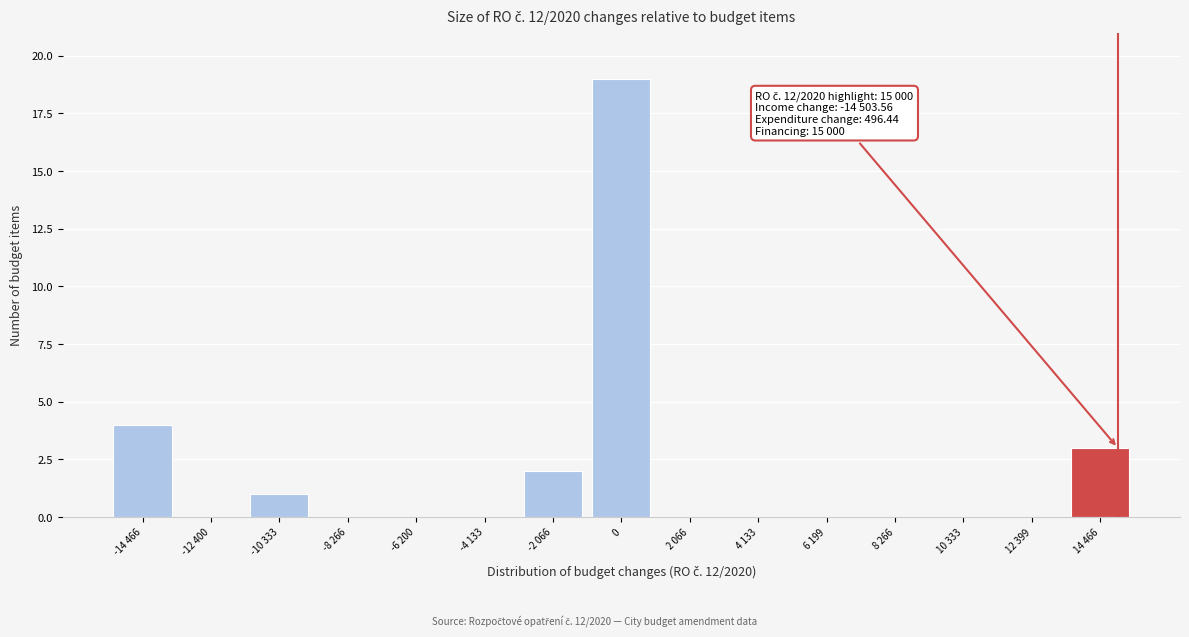

Reading left to right, list all the values displayed in this chart.

-14 466=4	-12 400=0	-10 333=1	-8 266=0	-6 200=0	-4 133=0	-2 066=2	0=19	2 066=0	4 133=0	6 199=0	8 266=0	10 333=0	12 399=0	14 466=3